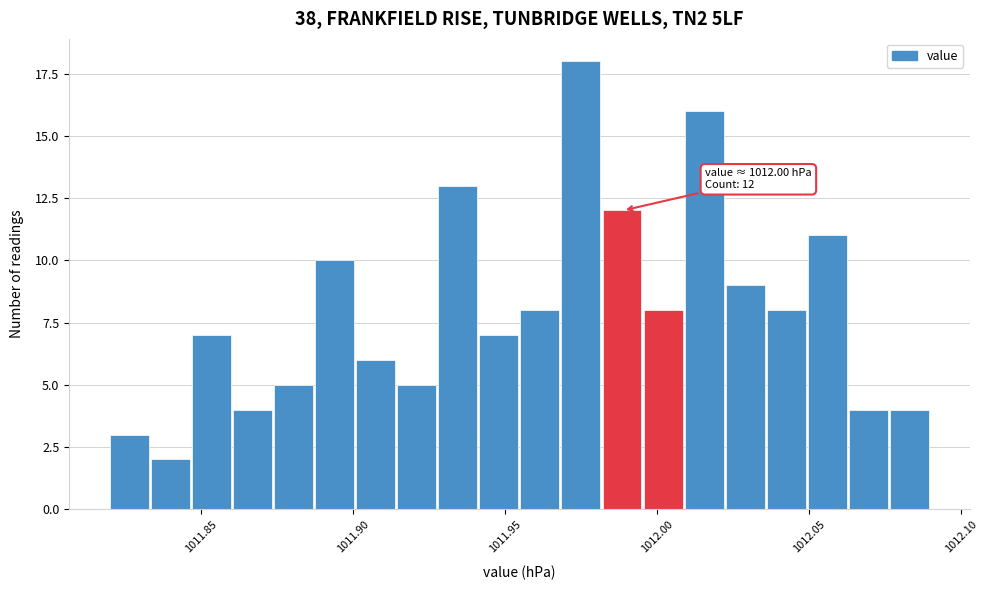

Read against the x-axis, roughly where is the centre of the tallest bar?

1011.975